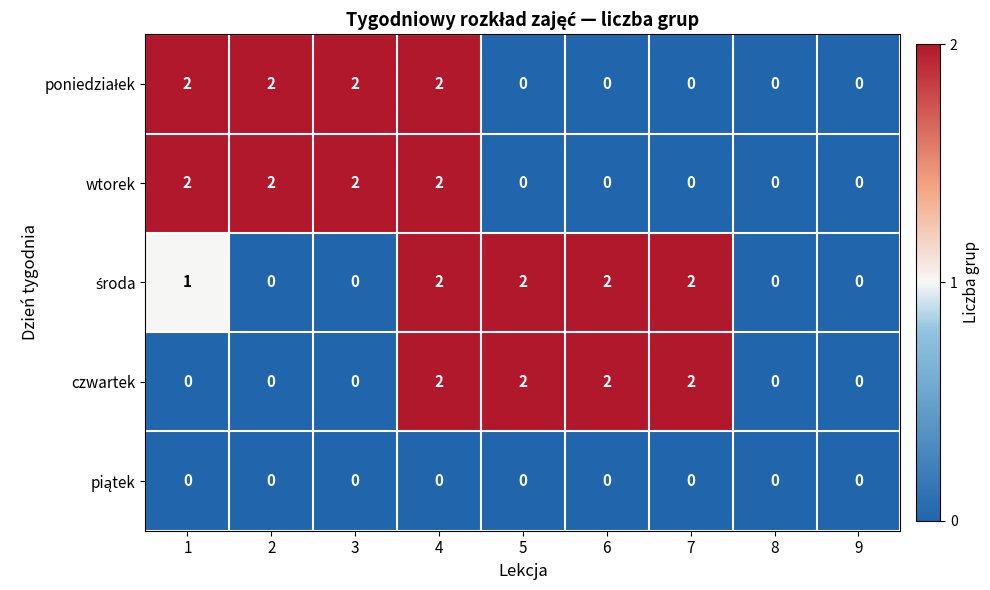

True or false: czwartek has a value of 0 at 8.

True